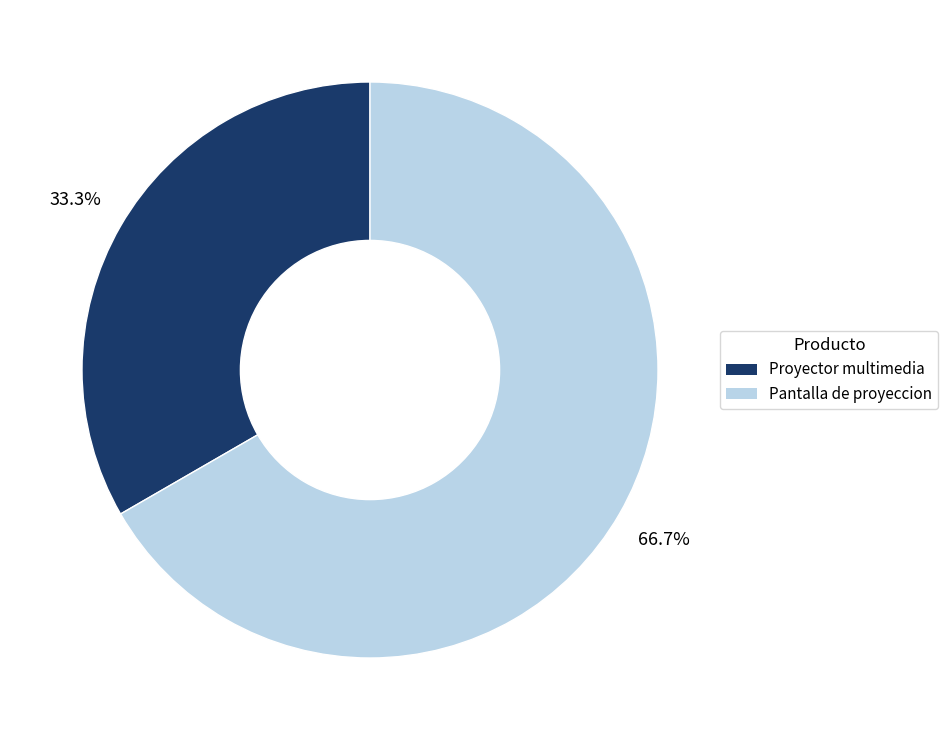

What is the majority slice?

Pantalla de proyeccion